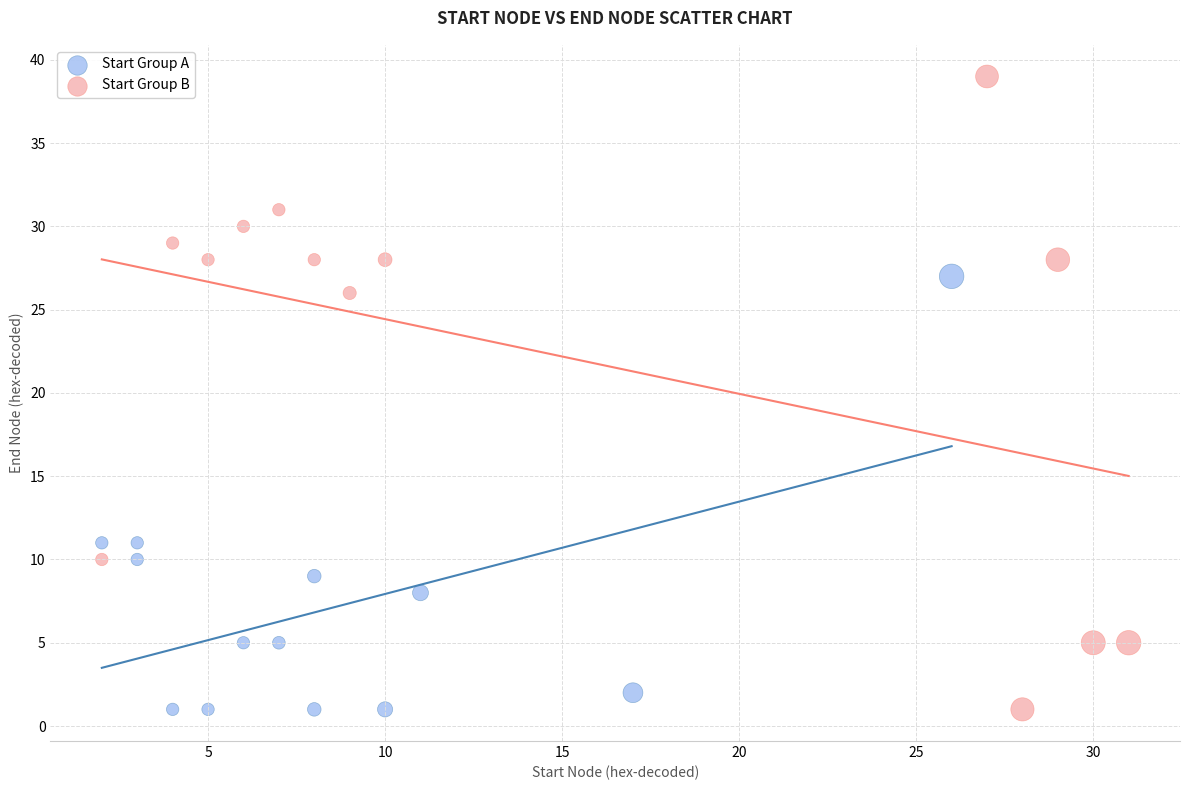

Which series has the largest Y range (max minus min)?

Start Group B